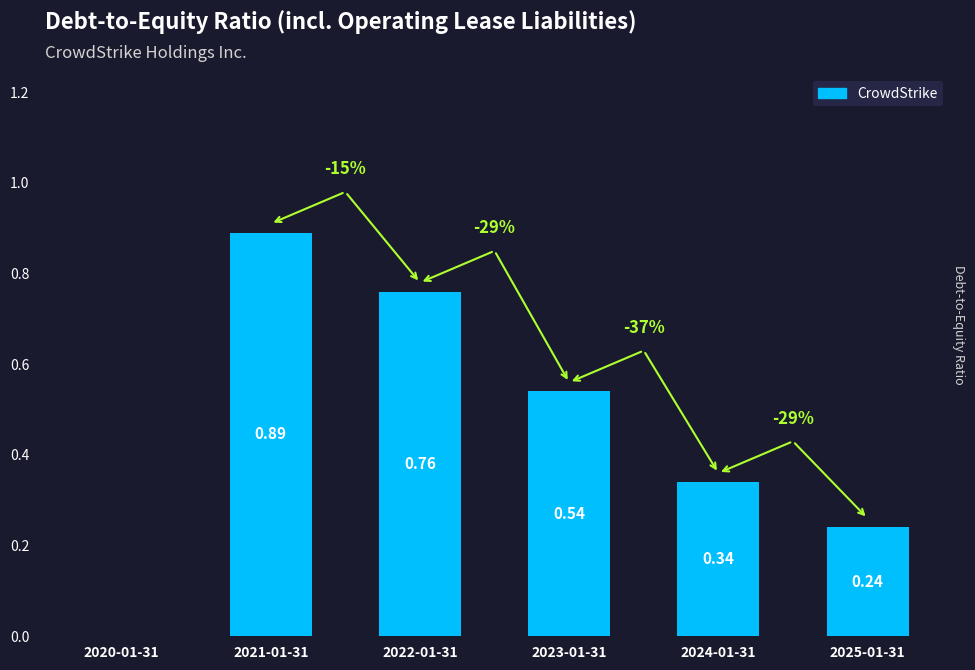

What is the sum of the values at 2025-01-31 and 2022-01-31?

1.0